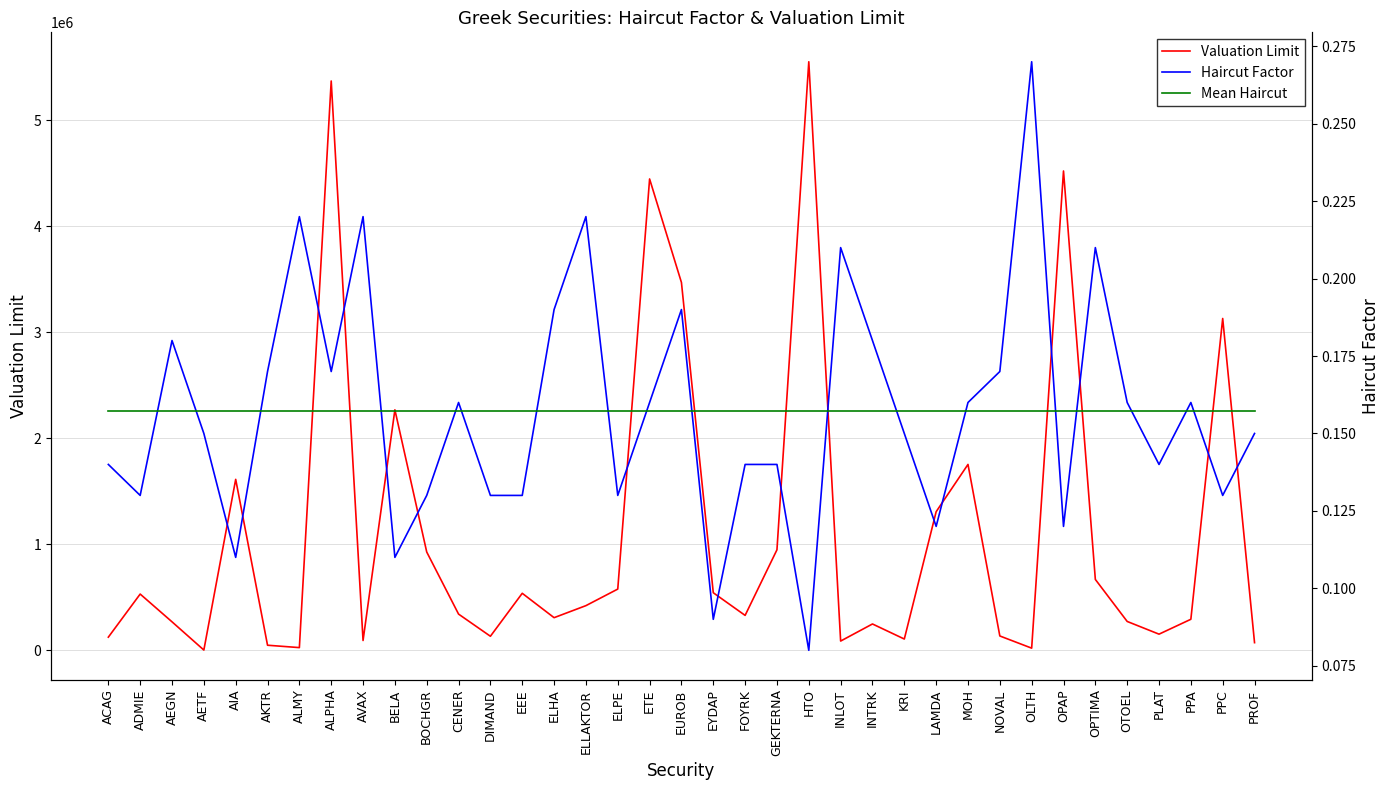

What is the average value of the Haircut Factor series?

0.2